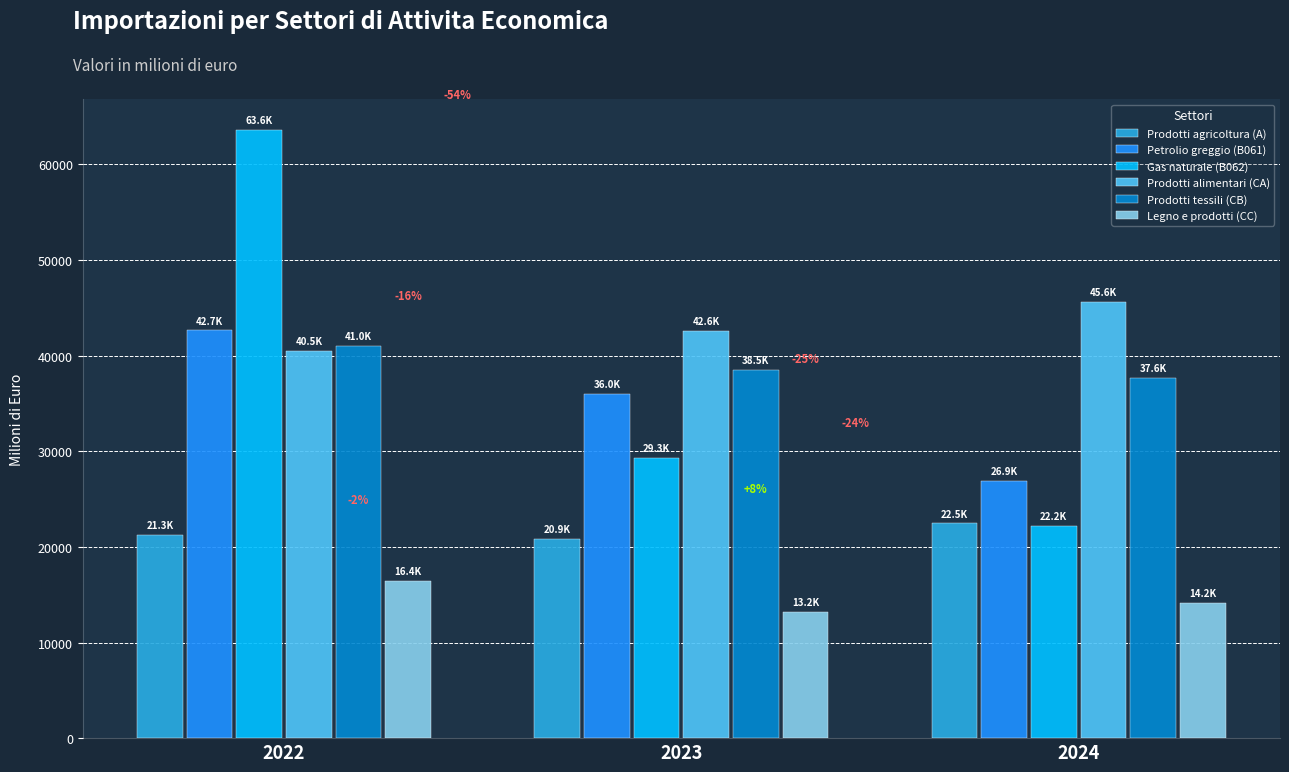

What is the average value of the Legno e prodotti (CC) series?

14612.3